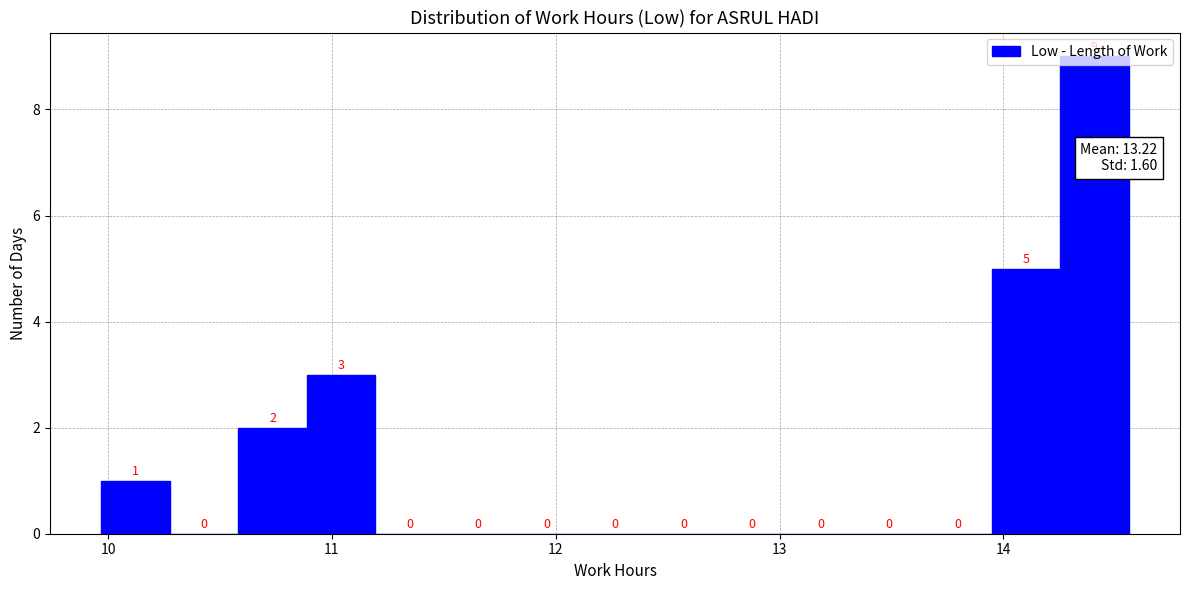

Around what value on the x-axis is the tallest bar? Give the approximate position of its centre, as read against the axis.

14.4